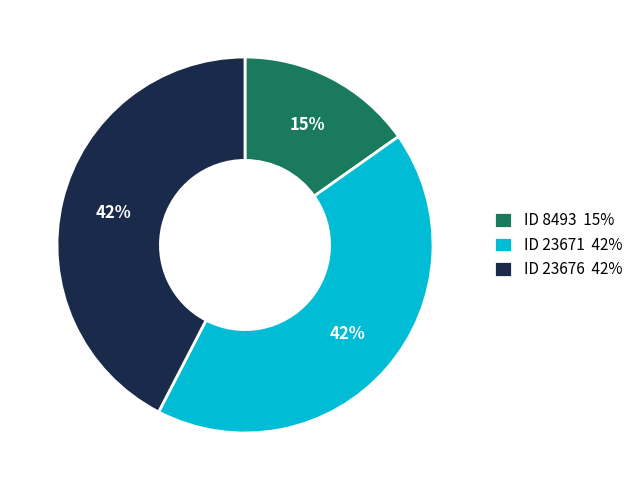

To the nearest percent, what is the combined percentage of ID 8493 and ID 23671?

58%